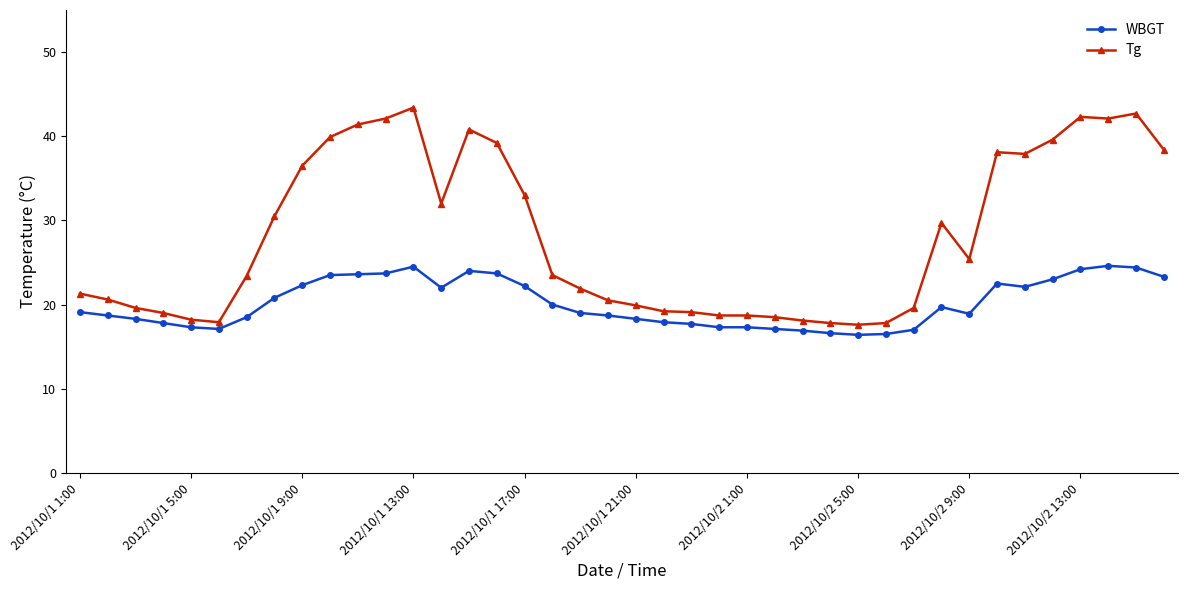

How many categories are shown in the chart?

40